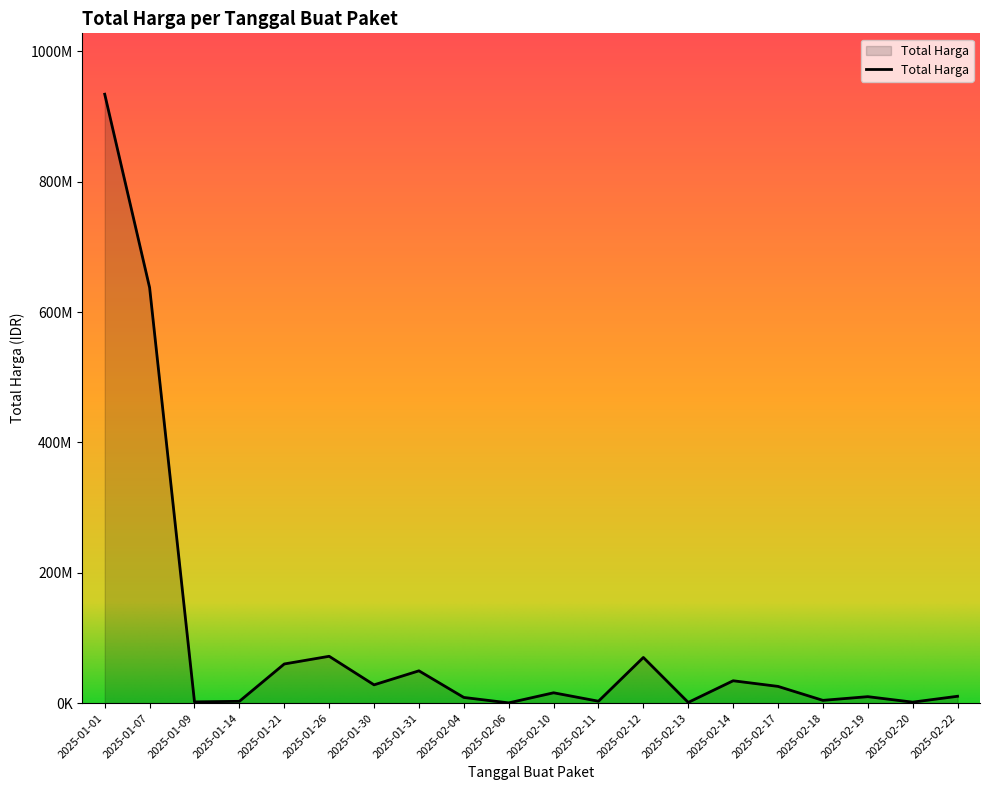

Reading right to left, what are all the values shown in this chart?

2025-02-22=10447500	2025-02-20=1438200	2025-02-19=9850000	2025-02-18=4180000	2025-02-17=25600000	2025-02-14=34246150	2025-02-13=1030050	2025-02-12=70000000	2025-02-11=2850000	2025-02-10=15800000	2025-02-06=300000	2025-02-04=8650000	2025-01-31=49500000	2025-01-30=28000000	2025-01-26=71797000	2025-01-21=60000000	2025-01-14=2700000	2025-01-09=1800000	2025-01-07=637450000	2025-01-01=934200000